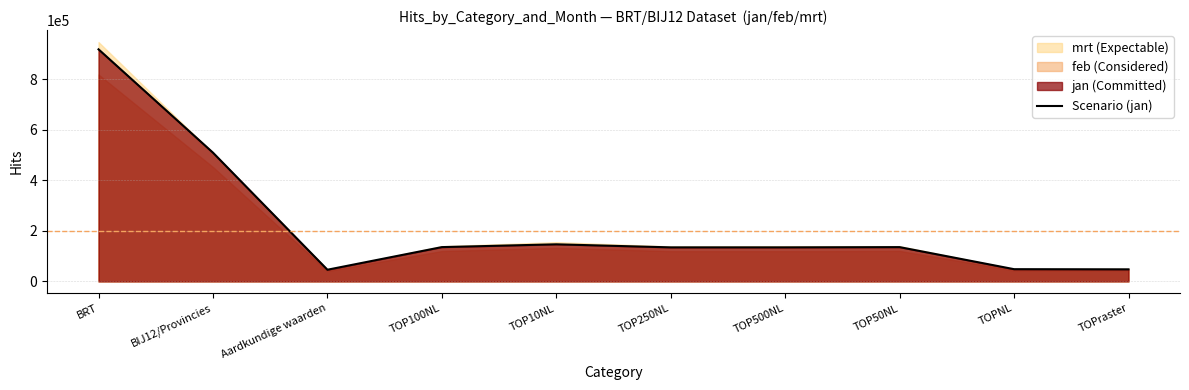

How many data points are less than 135518?

5